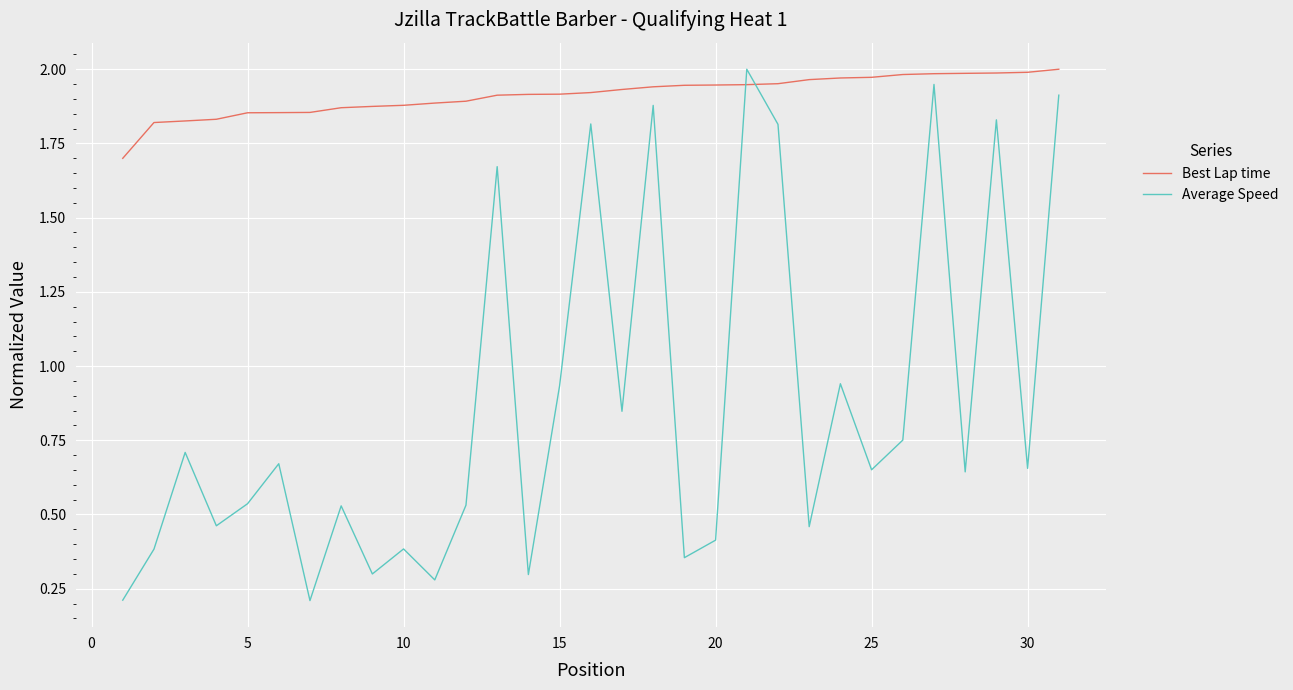

Rank the series by their average value, from lowest to highest.

Average Speed, Best Lap time